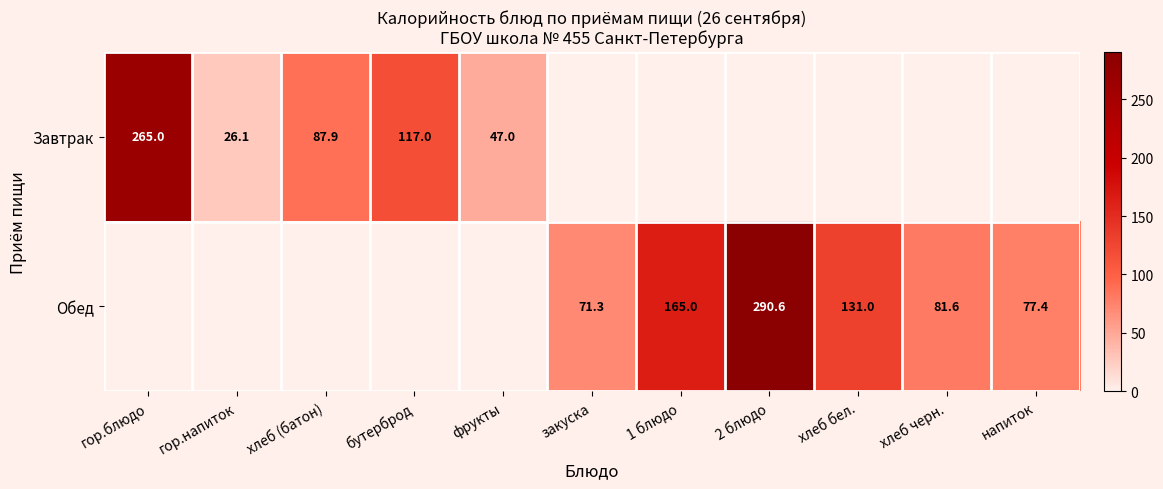

What is the sum of the Завтрак values at гор.блюдо and хлеб (батон)?

352.9